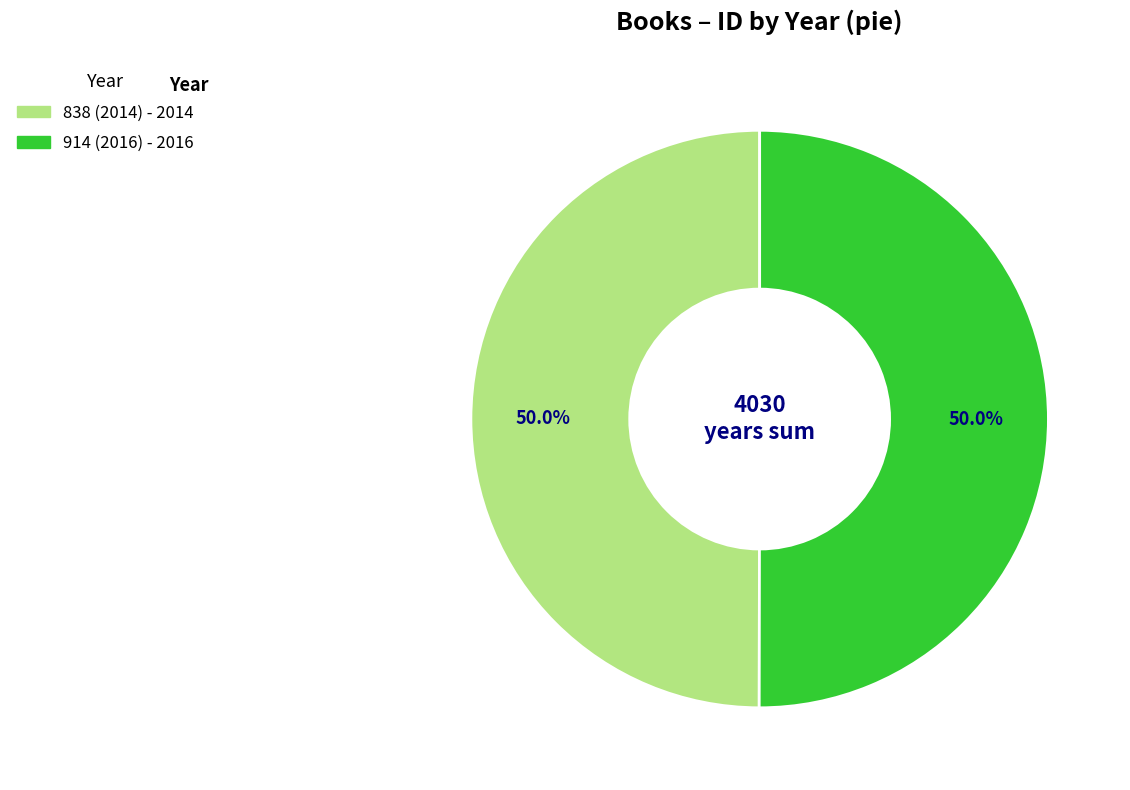

How many slices are in this pie chart?

2